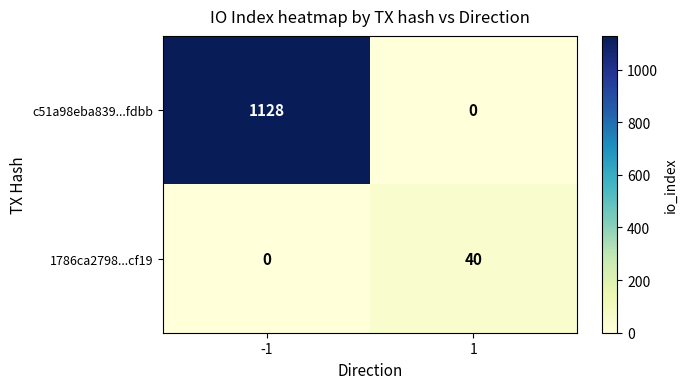

At which category is the sum across all series the highest?

-1